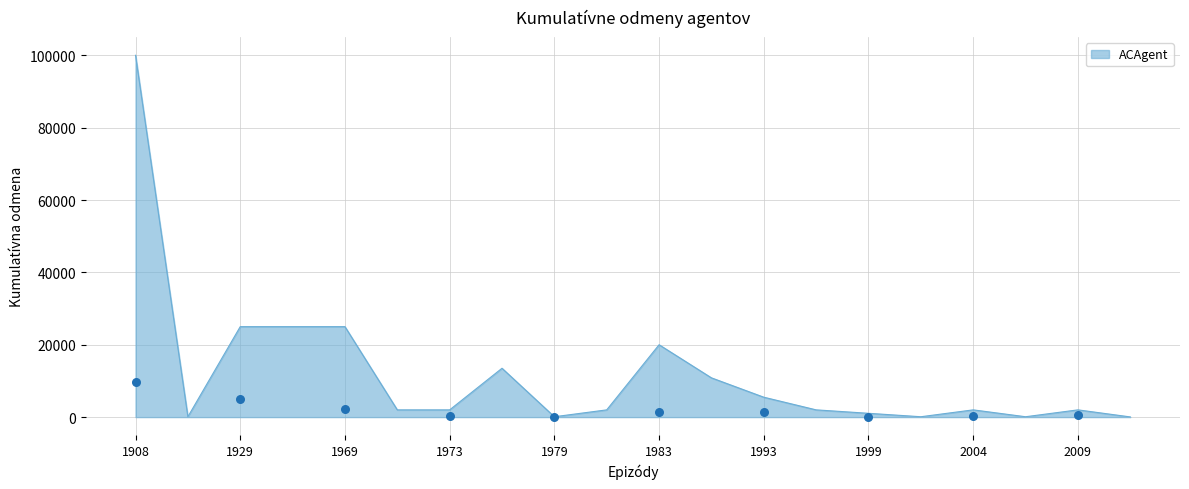

What is the change in value from 1976 to 1994?

-11500